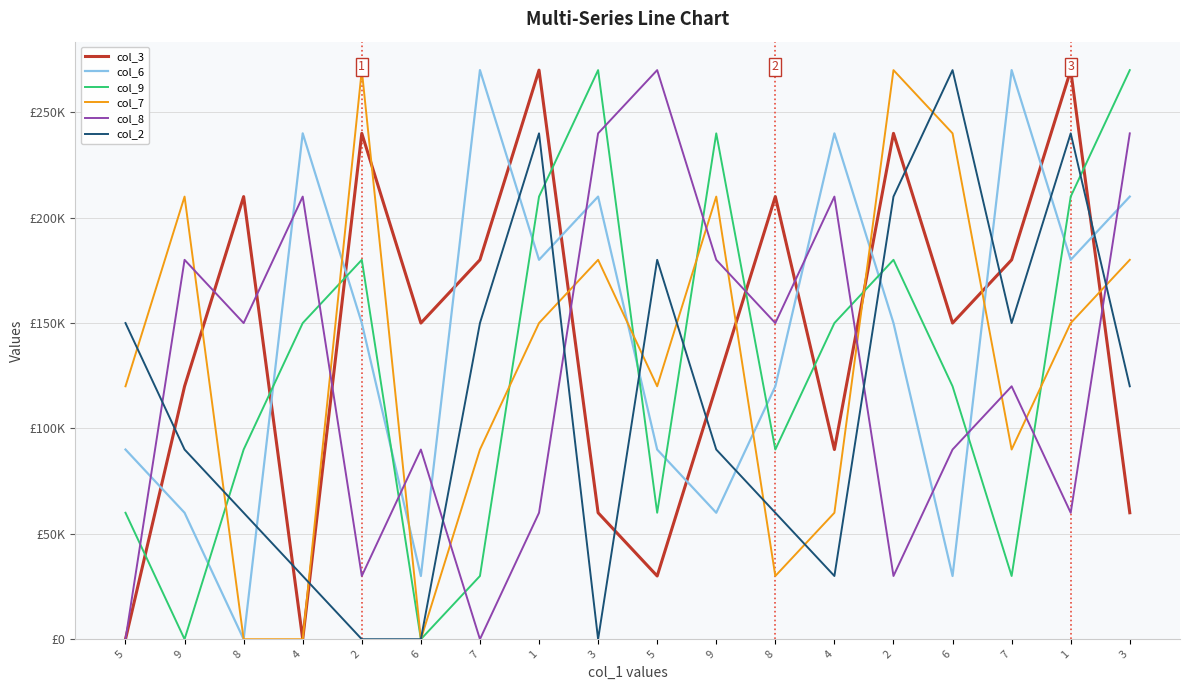

What are all the series names shown in the legend?

col_3, col_6, col_9, col_7, col_8, col_2